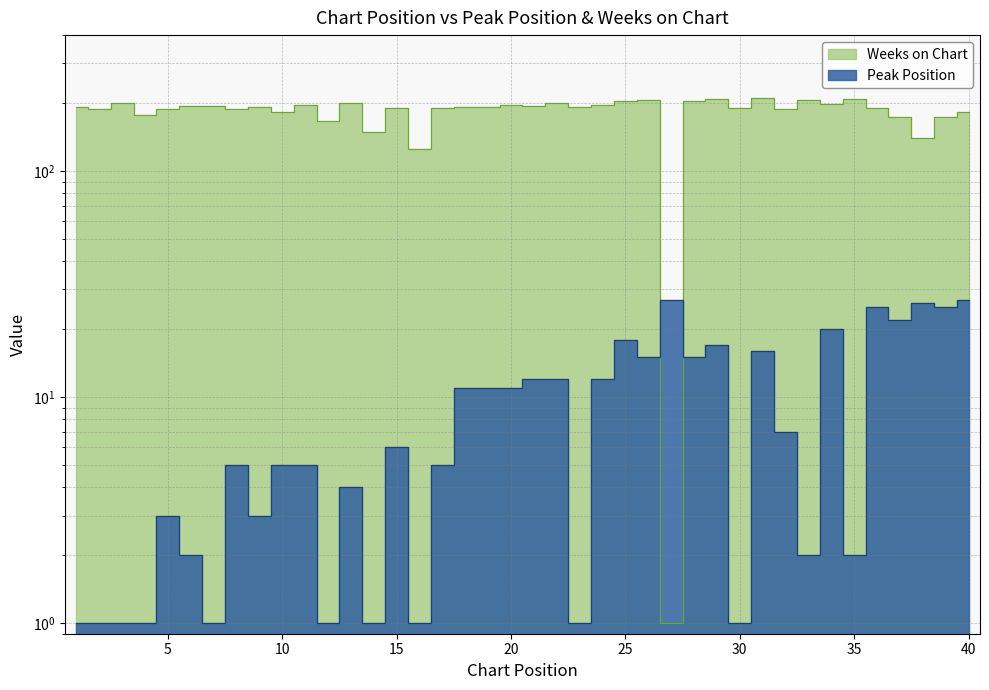

True or false: Peak Position has more than 0 interior local peaks.

True